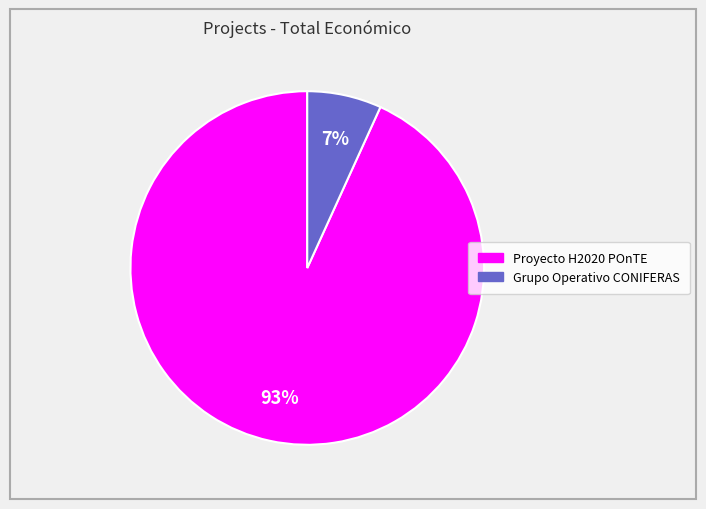

Which slice represents more than half of the pie?

Proyecto H2020 POnTE